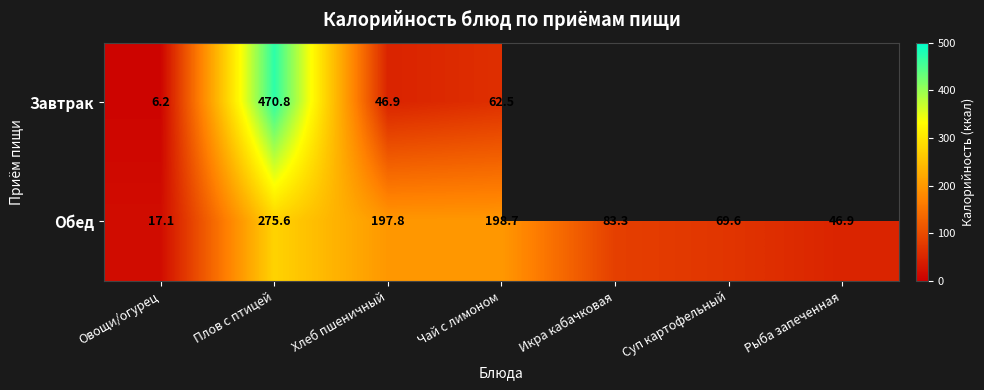

At which label does Обед first exceed 83?

Плов с птицей